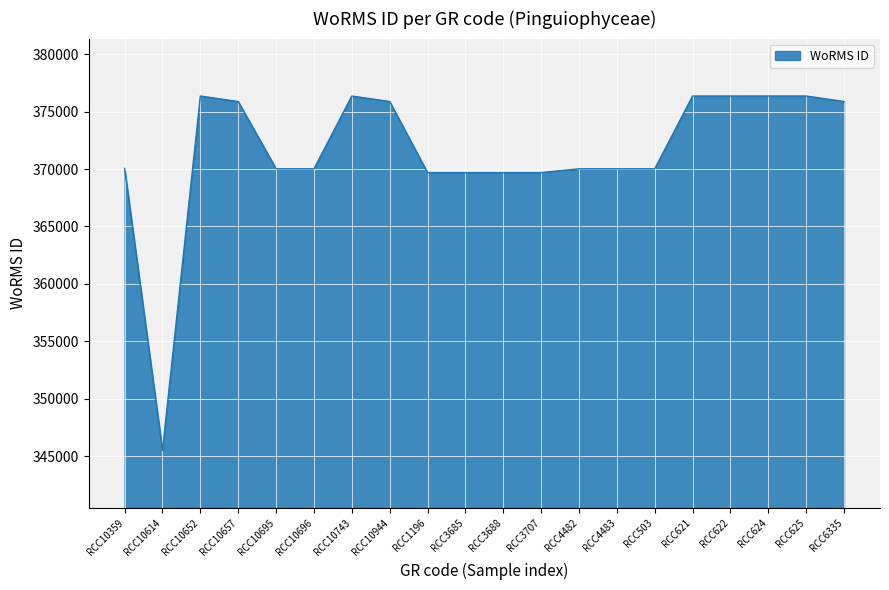

Read the value at RCC6335, to the nearest 50.

375850